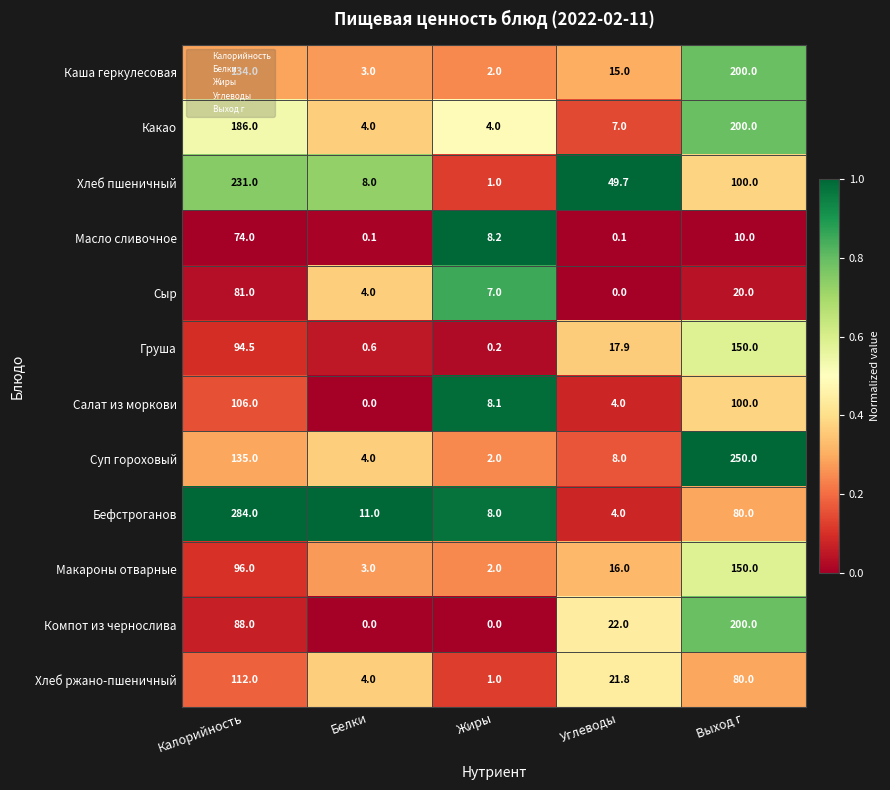

Is it true that Хлеб ржано-пшеничный equals 80.0 at Выход г?

True